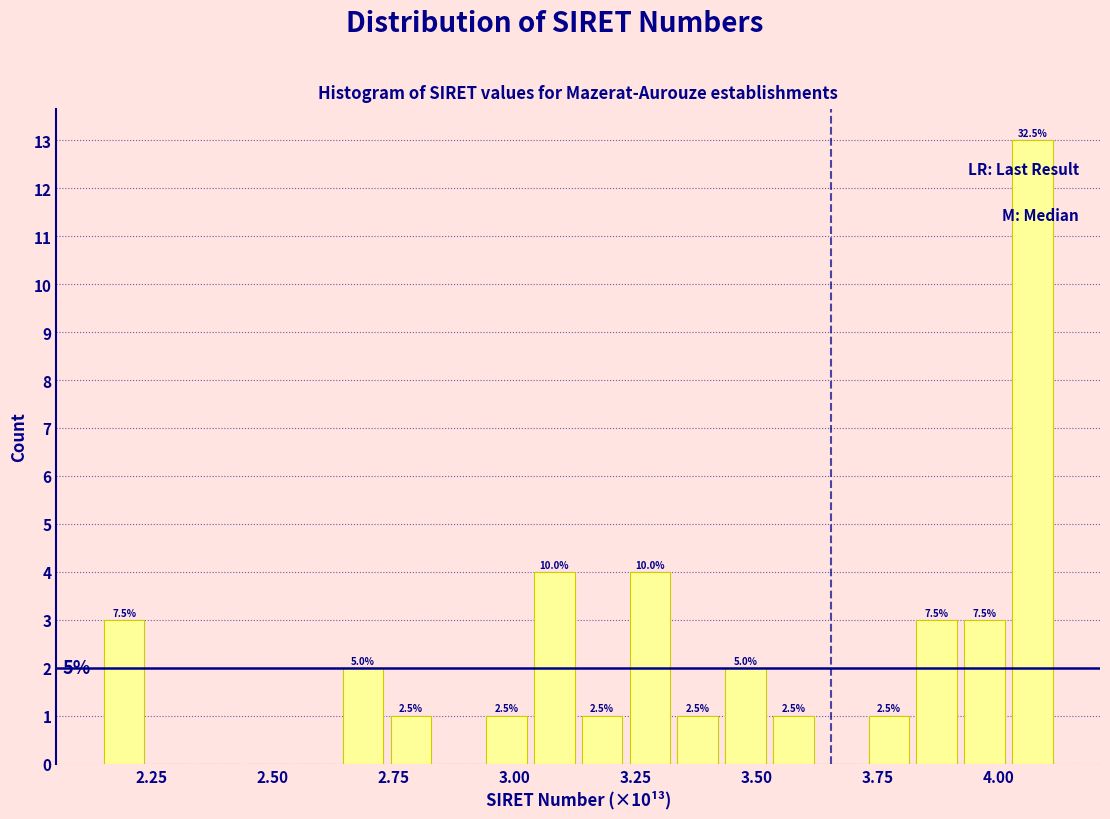

Around what value on the x-axis is the tallest bar? Give the approximate position of its centre, as read against the axis.

4.05